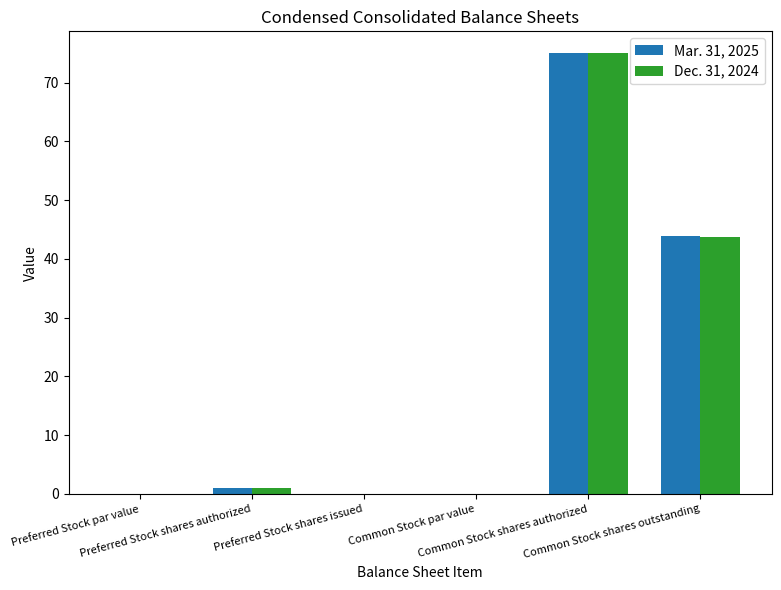

How many series are shown in this chart?

2